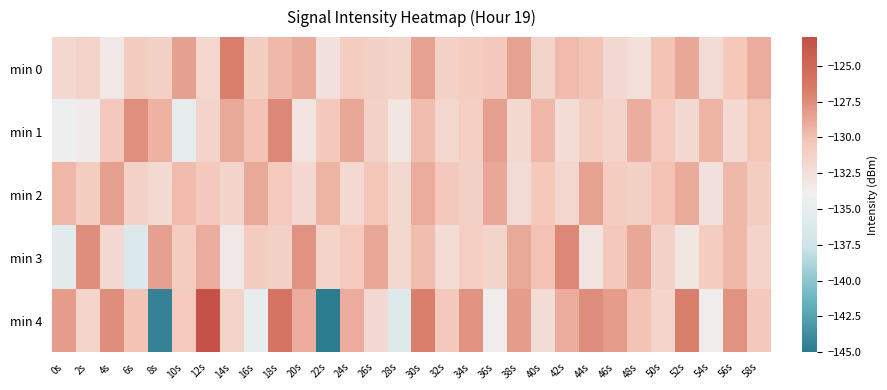

What is the total value across all series at 20s?

-650.5